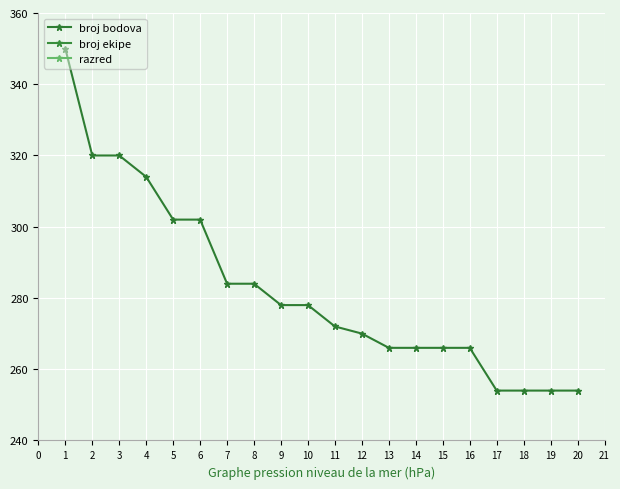

The value of broj bodova at 4 is 111. True or false?

False